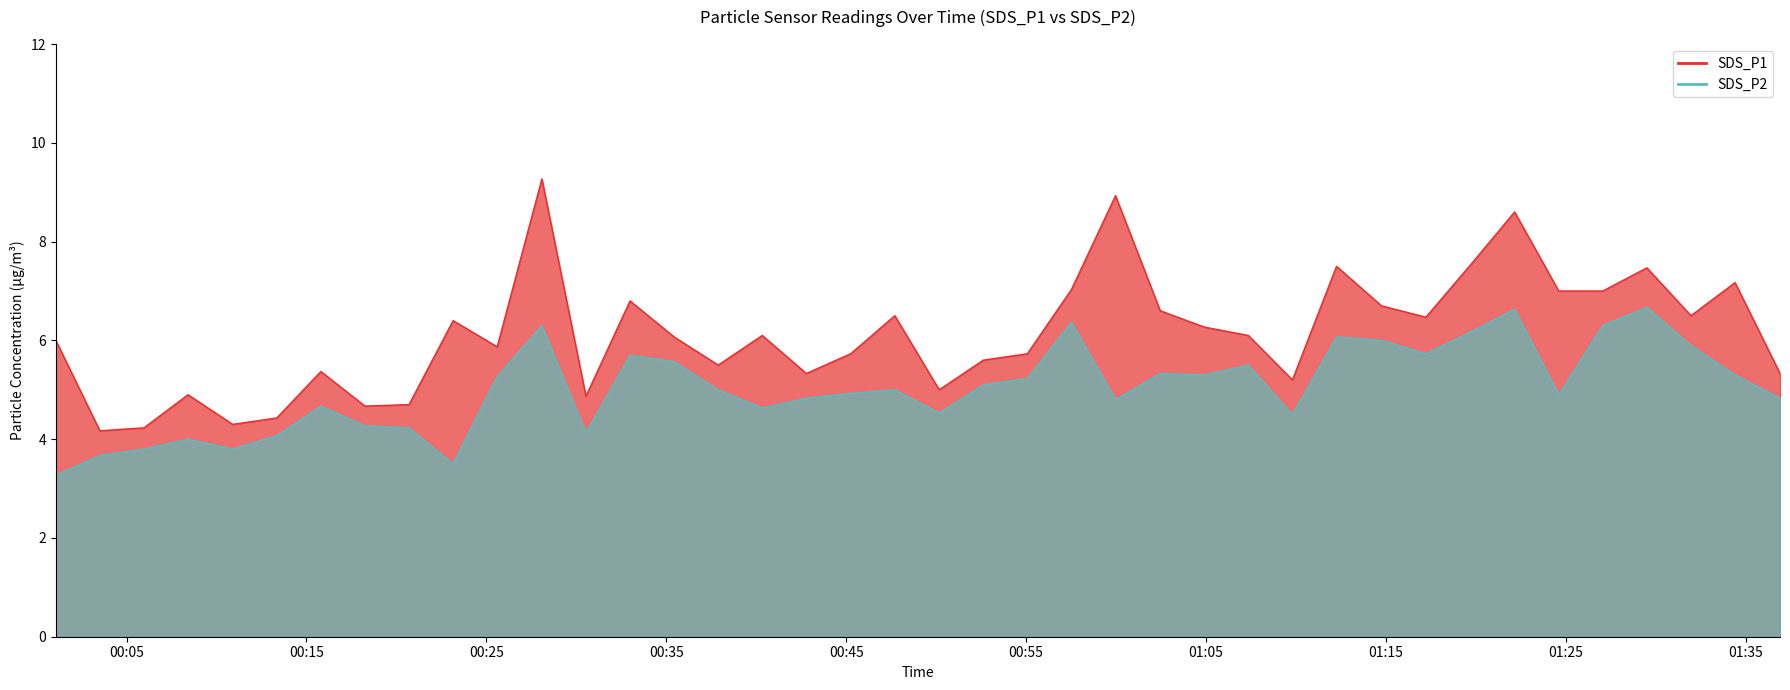

List the series in order of their overall mean, lowest first.

SDS_P2 line, SDS_P1 line